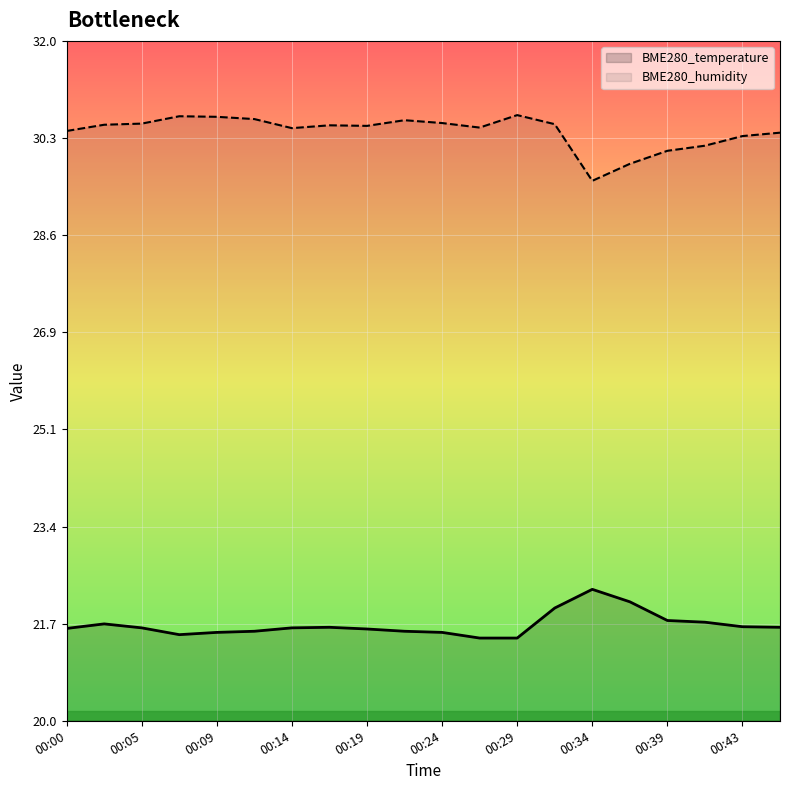

Which has a higher value, 00:07 or 00:43?

00:43